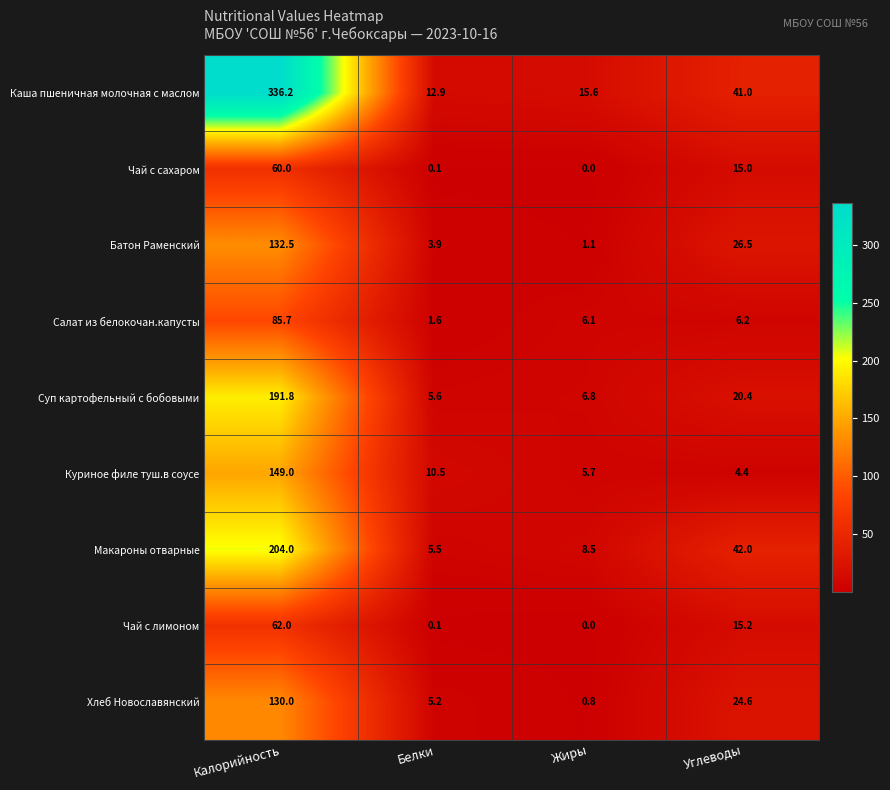

Rank the series at Калорийность from lowest to highest value.

Чай с сахаром, Чай с лимоном, Салат из белокочан.капусты, Хлеб Новославянский, Батон Раменский, Куриное филе туш.в соусе, Суп картофельный с бобовыми, Макароны отварные, Каша пшеничная молочная с маслом